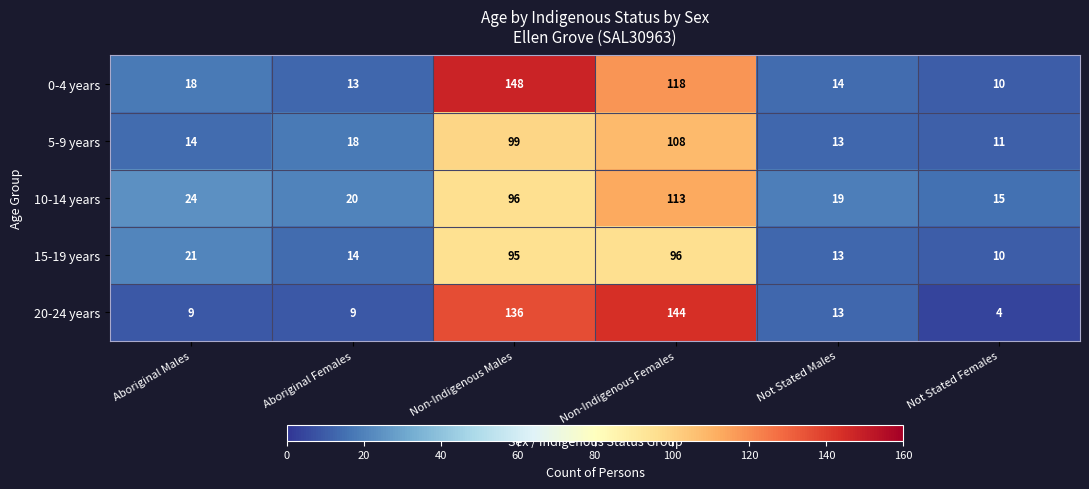

Which series has the largest range (max minus min)?

20-24 years